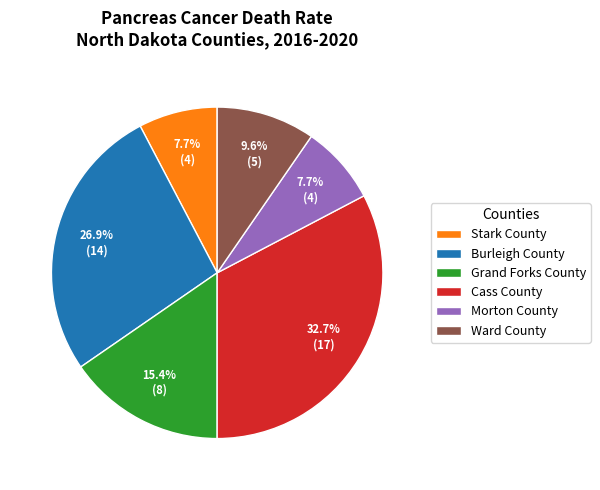

To the nearest percent, what portion does Stark County represent?

8%